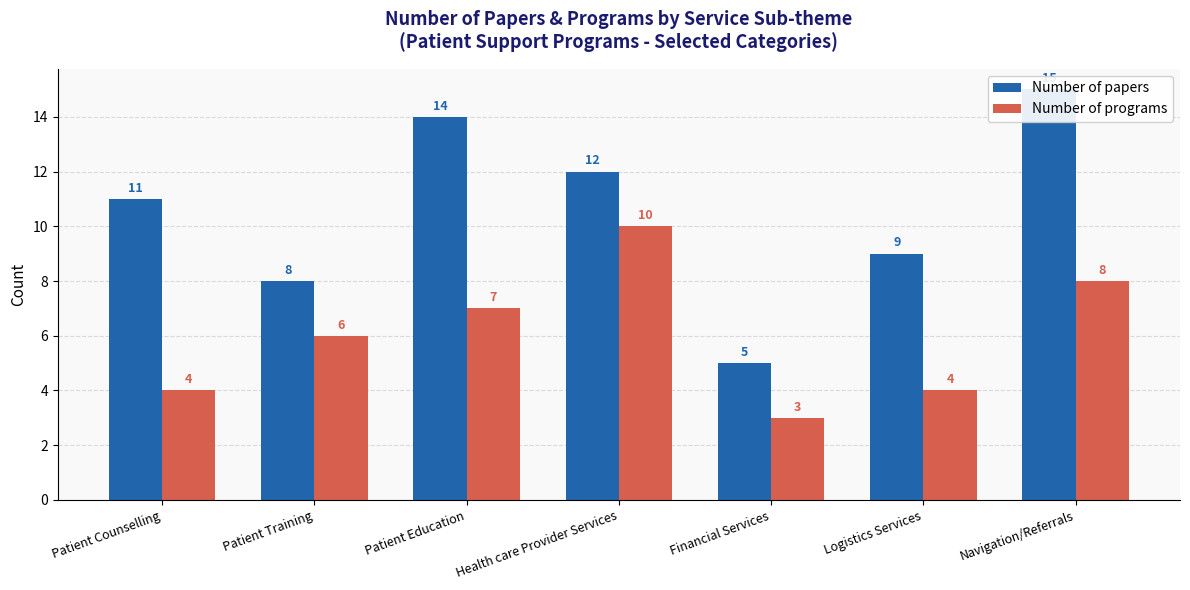

Which series has the widest spread of values?

Number of papers